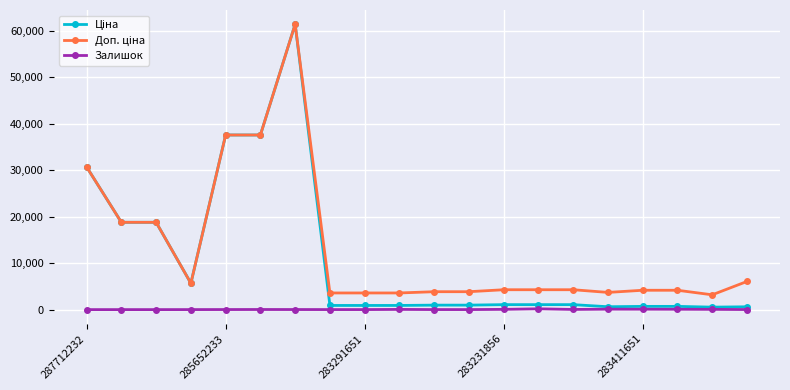

At how many categories does at least one series exceed 28845?

4